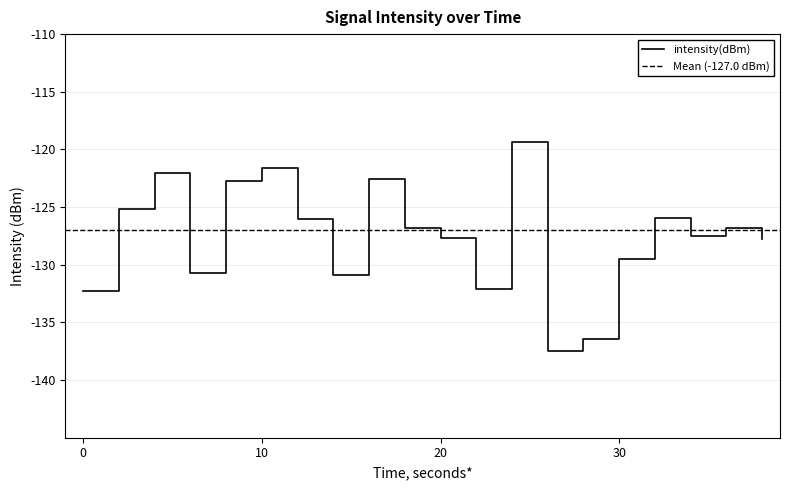

The chart shows a value of -183.2 at 2. True or false?

False